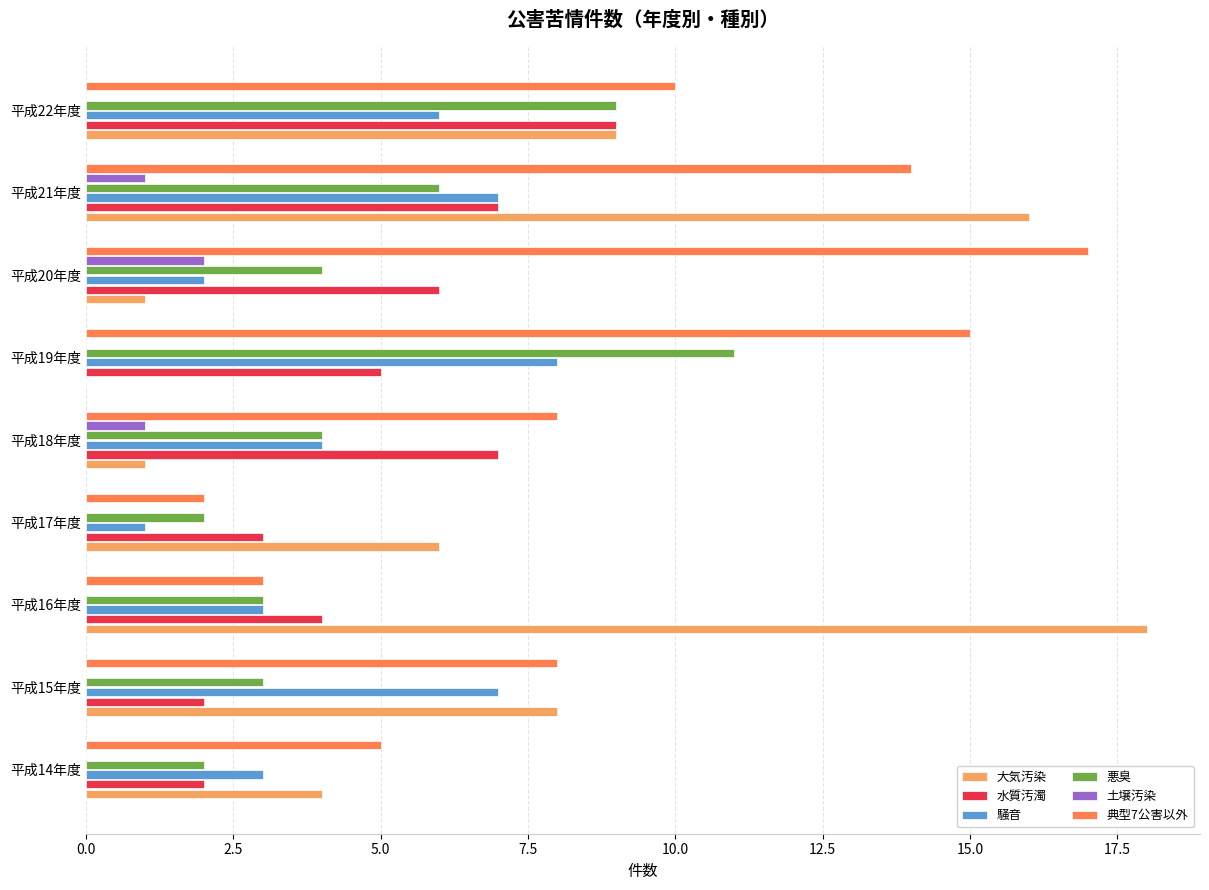

Which series changed the most between 平成16年度 and 平成17年度?

大気汚染